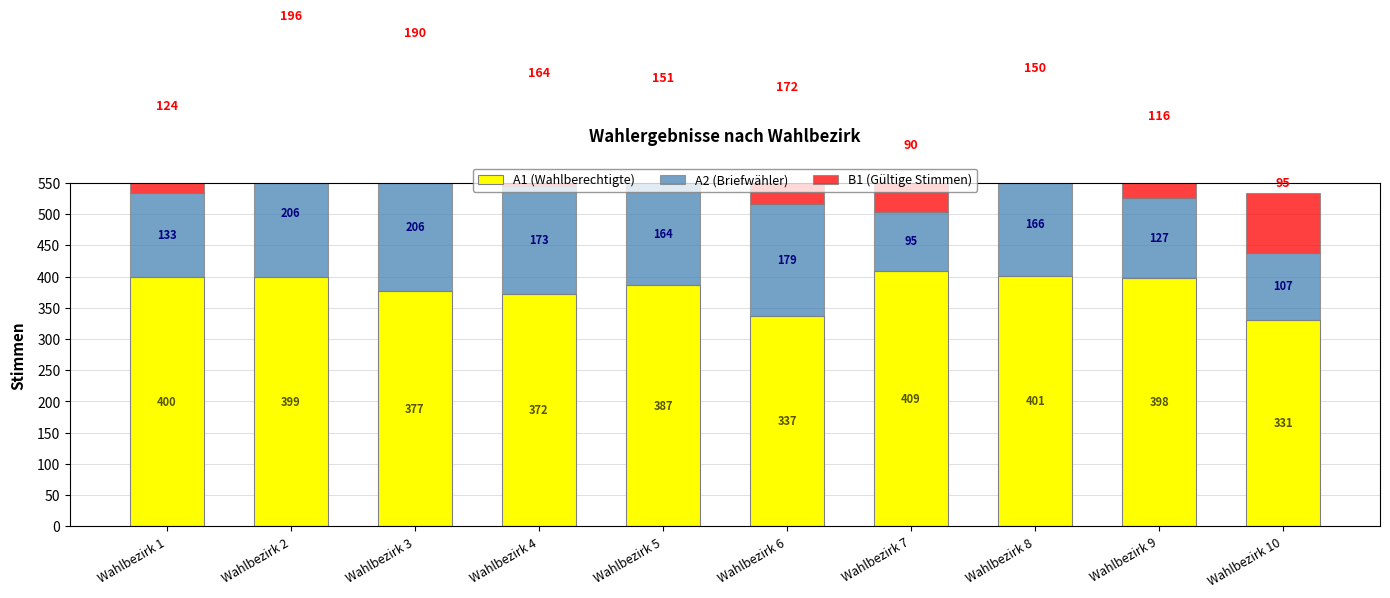

At which category is the sum across all series the highest?

Wahlbezirk 2